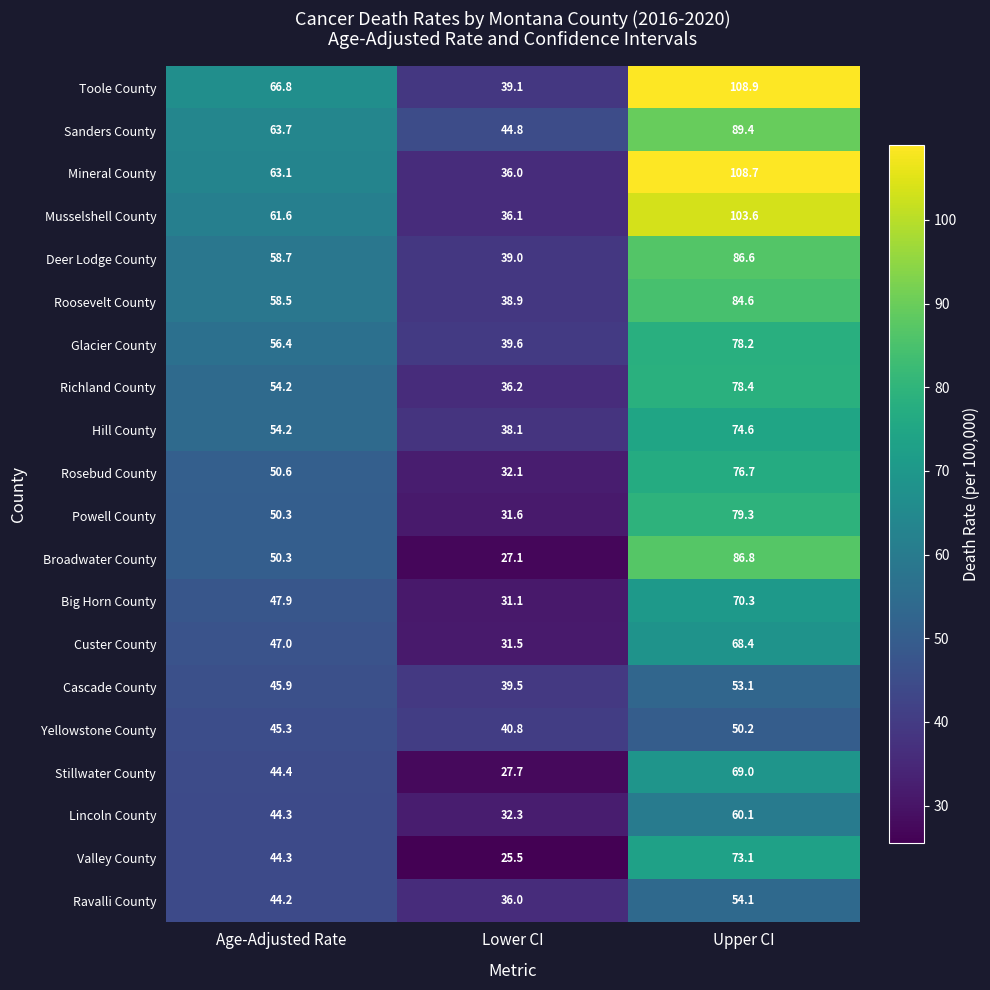

What is the maximum value for Musselshell County?

103.6